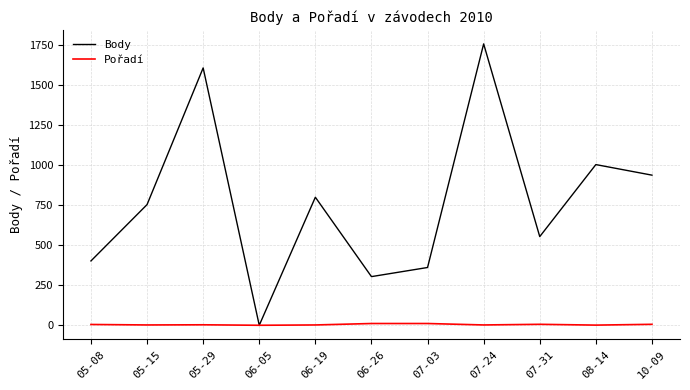

What is the maximum value shown in the chart?

1758